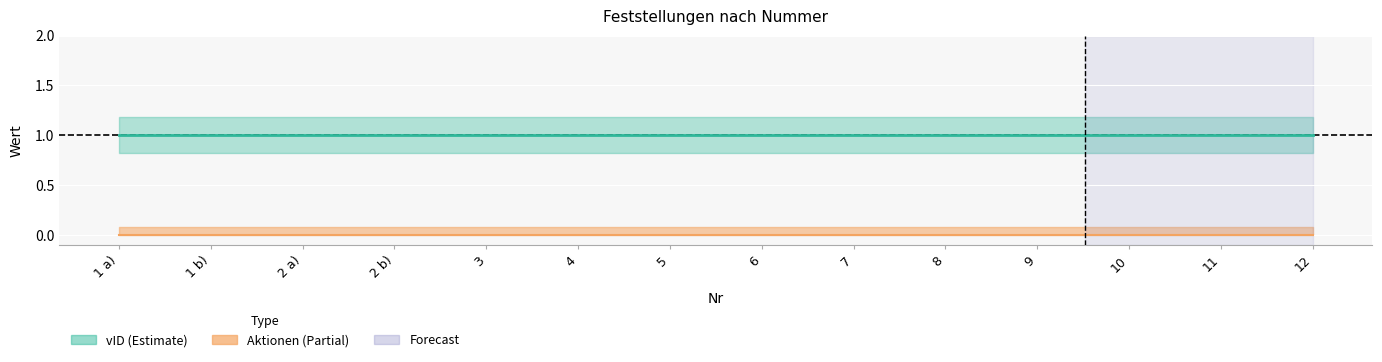

Reading left to right, what are all the values shown in this chart?

Aktionen: 1 a)=0	1 b)=0	2 a)=0	2 b)=0	3=0	4=0	5=0	6=0	7=0	8=0	9=0	10=0	11=0	12=0
vID: 1 a)=1	1 b)=1	2 a)=1	2 b)=1	3=1	4=1	5=1	6=1	7=1	8=1	9=1	10=1	11=1	12=1